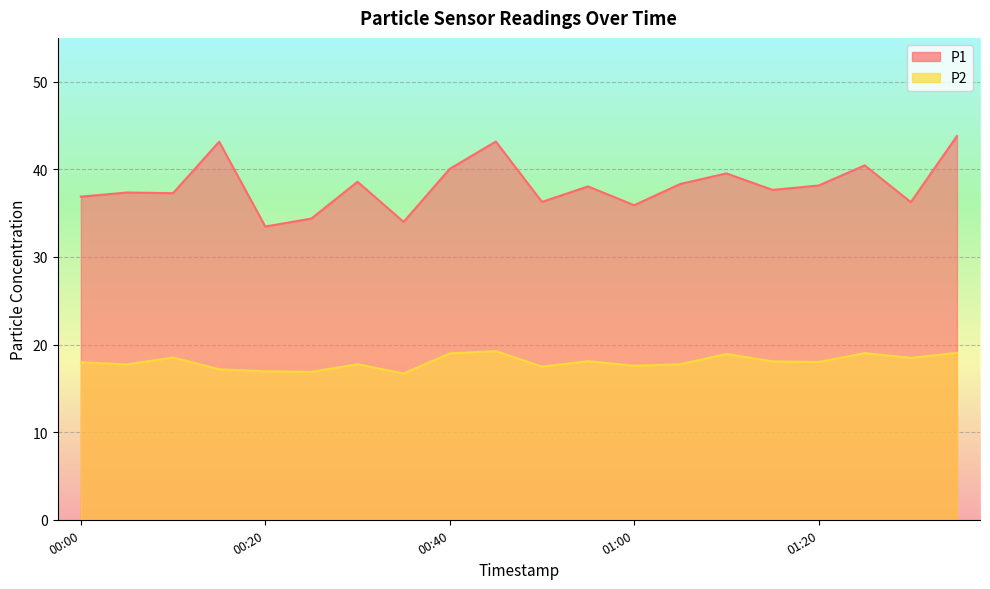

What are all the series names shown in the legend?

P1, P2